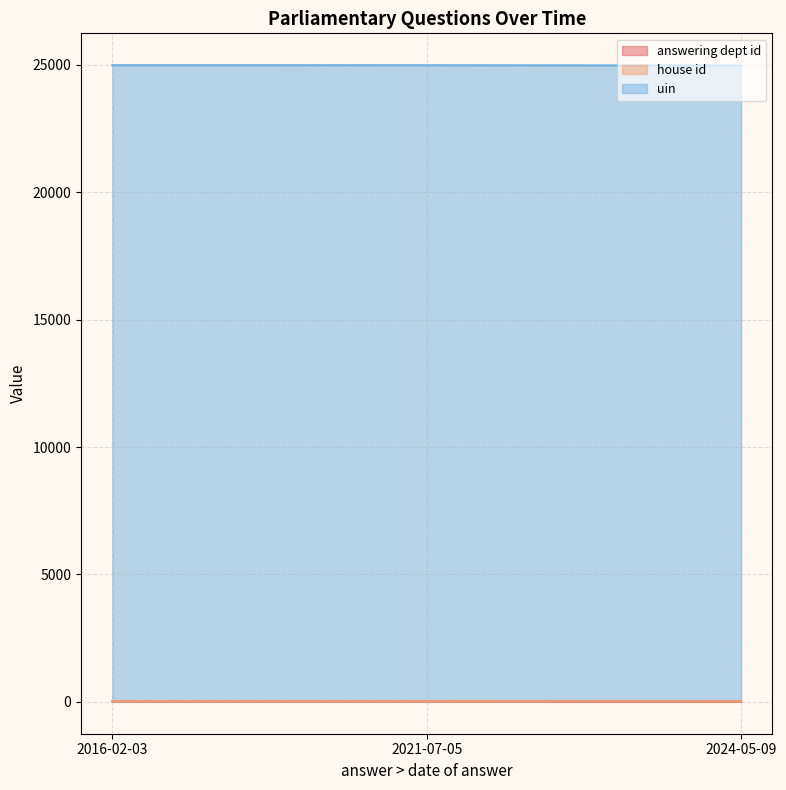

At which label is answering dept id closest to 23?

2021-07-05